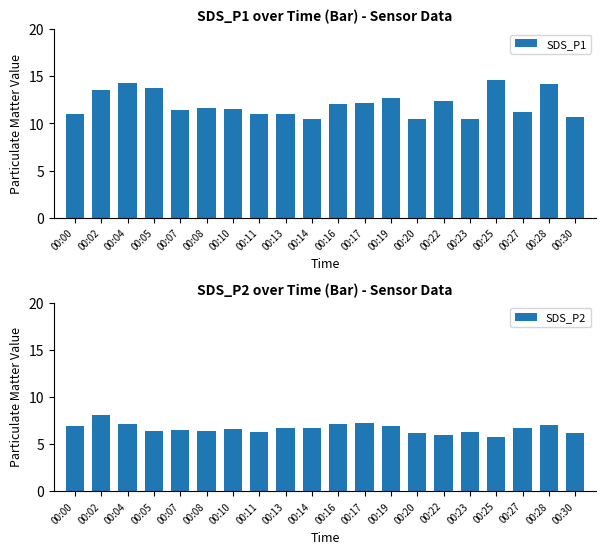

Which series has the largest total across all categories?

SDS_P1